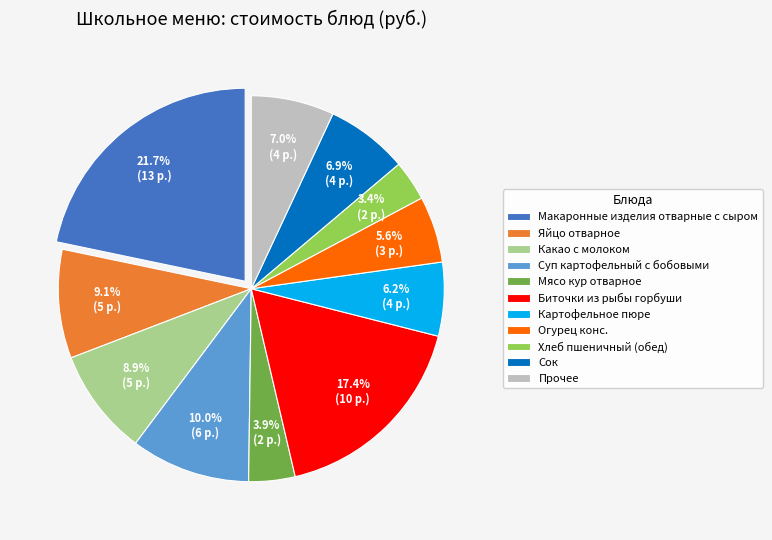

Is there a majority slice in this chart?

No